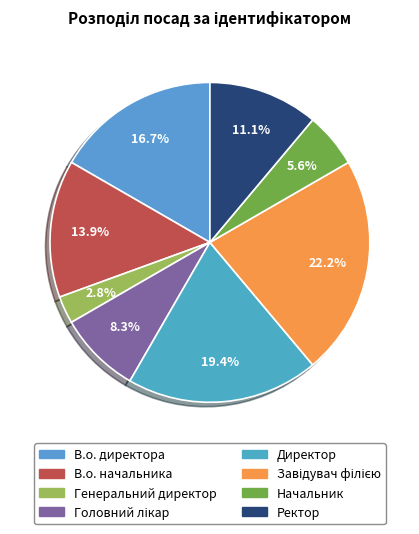

Which slice is the smallest?

Генеральний директор